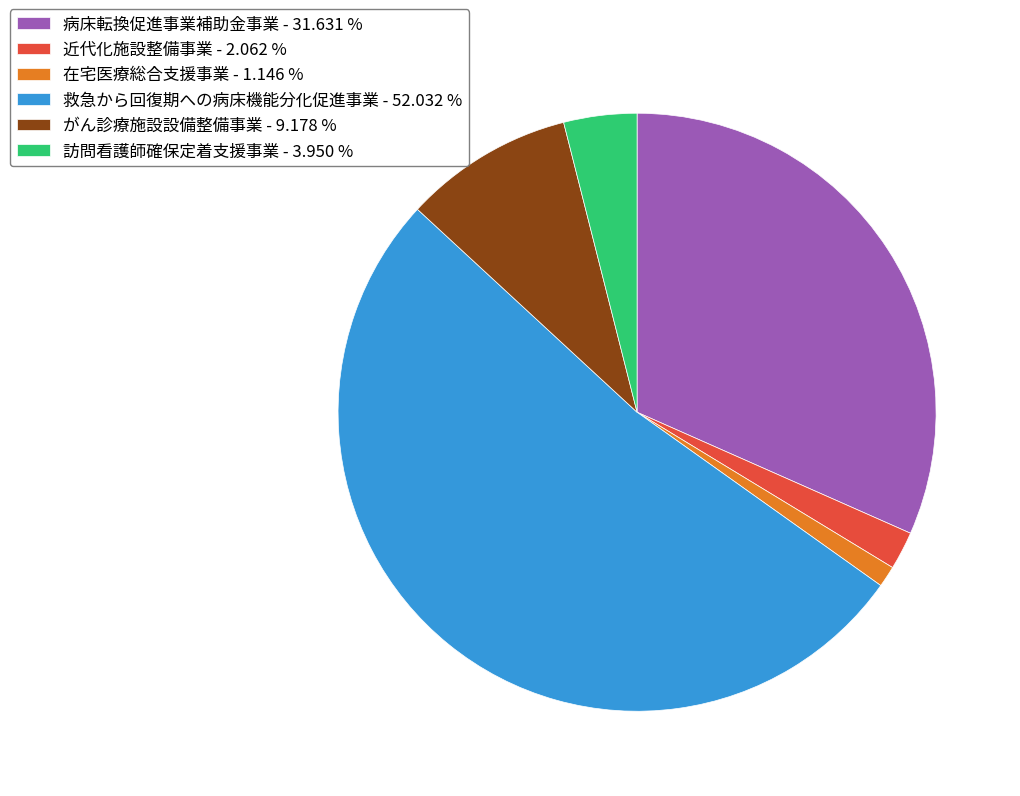

Approximately how many times larger is the value at 救急から回復期への病床機能分化促進事業 - 52.032 % compared to 近代化施設整備事業 - 2.062 %?

25.2